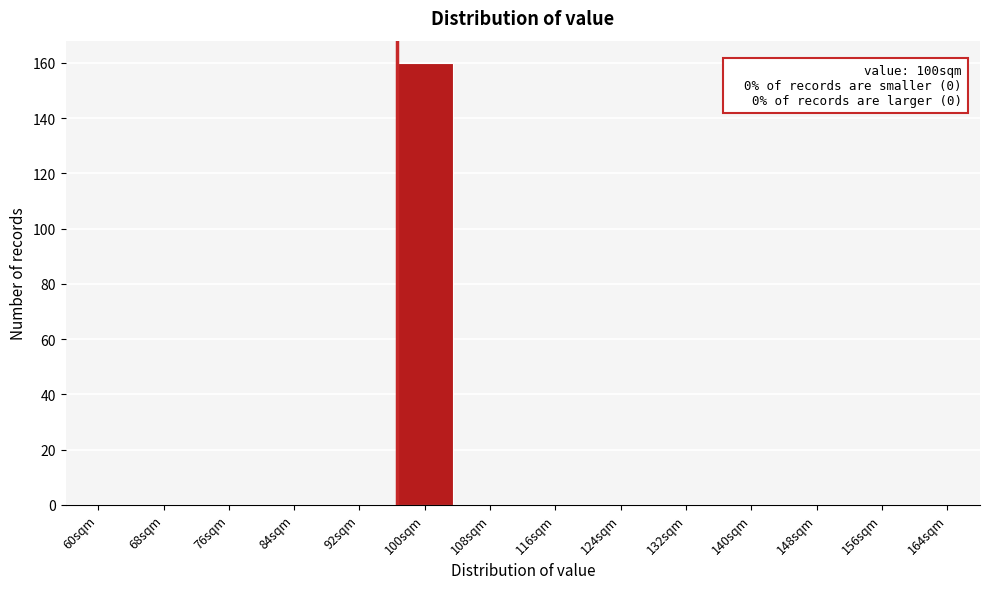

Reading right to left, extract all data points from this chart.

164sqm=0	156sqm=0	148sqm=0	140sqm=0	132sqm=0	124sqm=0	116sqm=0	108sqm=0	100sqm=160	92sqm=0	84sqm=0	76sqm=0	68sqm=0	60sqm=0